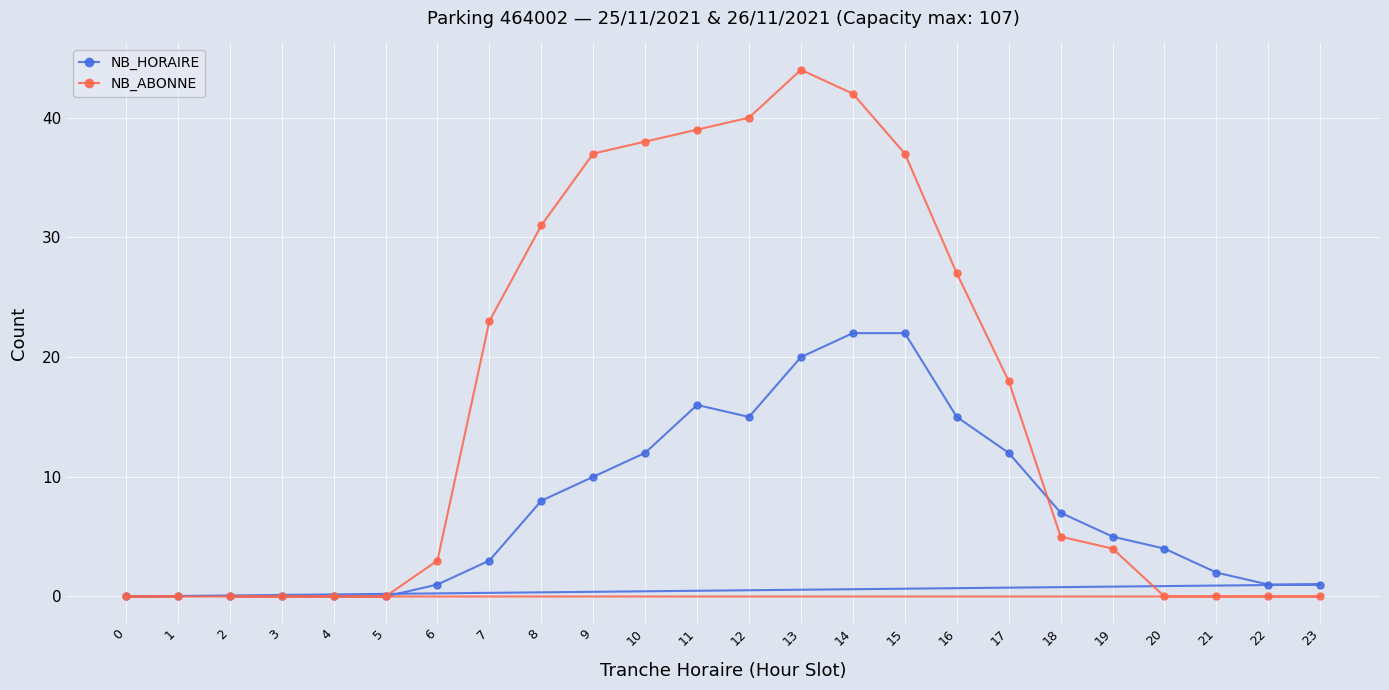

What is the average value of the NB_HORAIRE series?

7